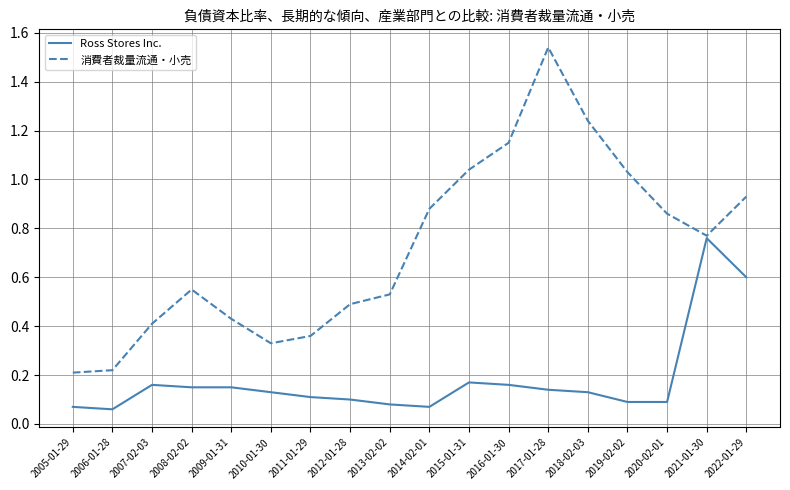

The 消費者裁量流通・小売 series shows 0.2 at 2010-01-30. True or false?

False